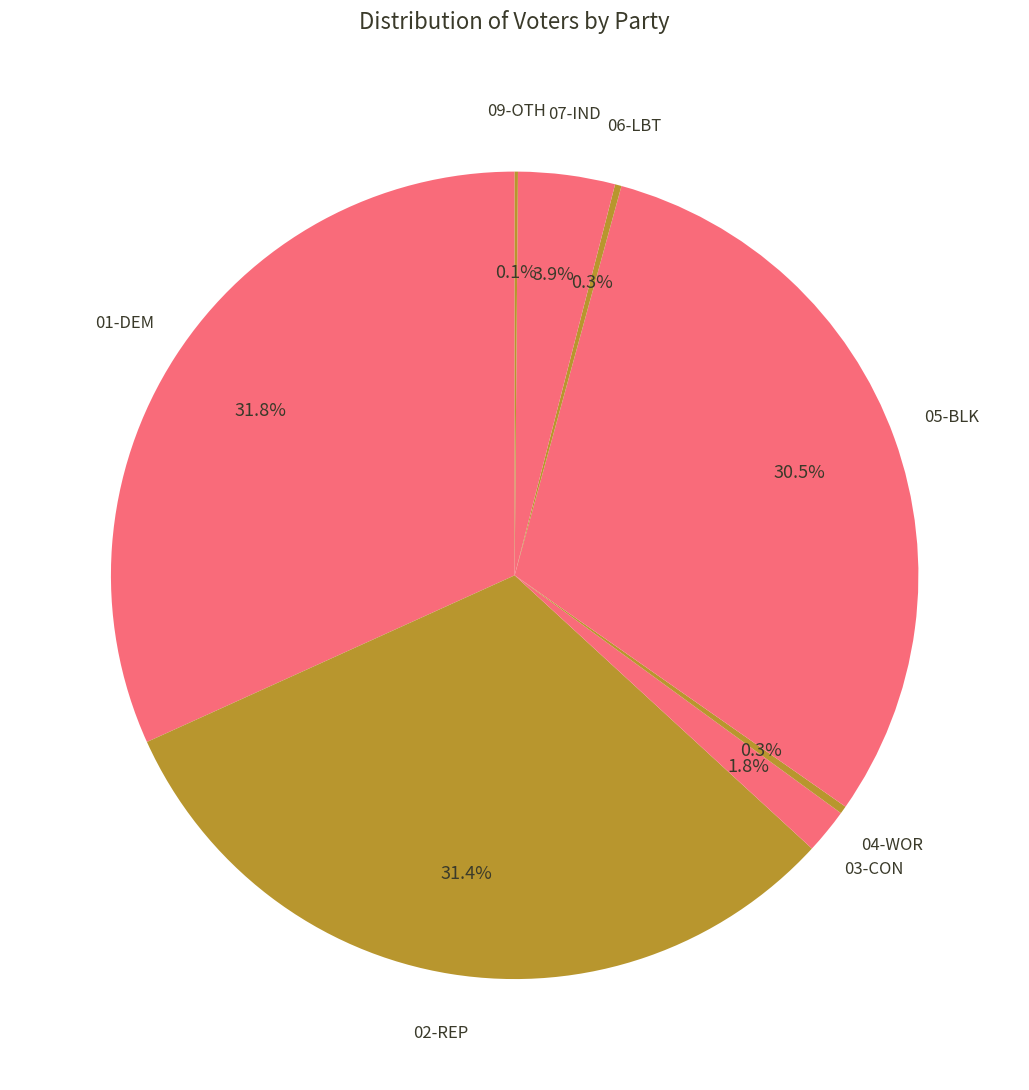

Does any single category account for the majority?

No